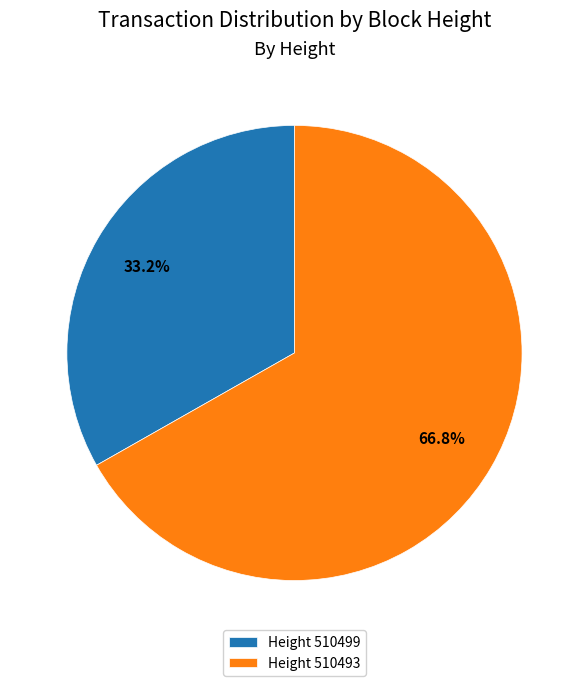

How much of the chart is everything except Height 510499?

66.8%